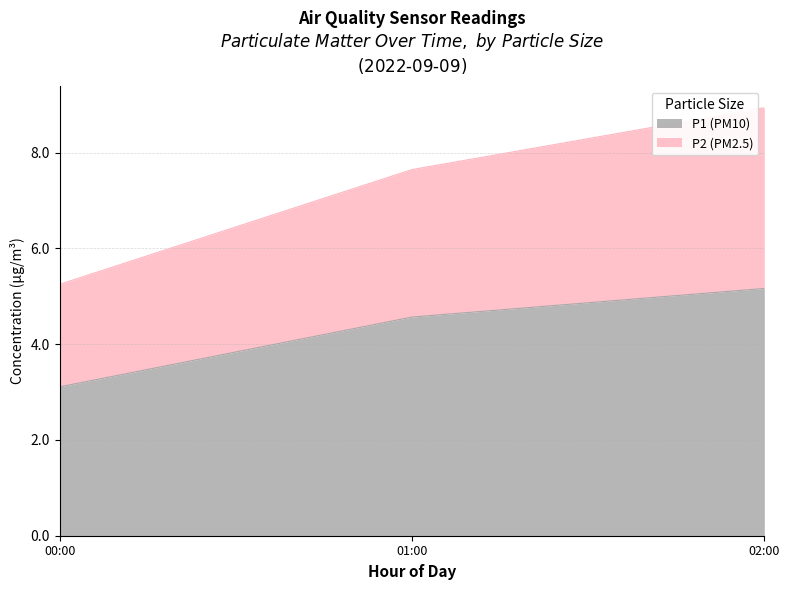

What is the total value across all series at 02:00?

8.9